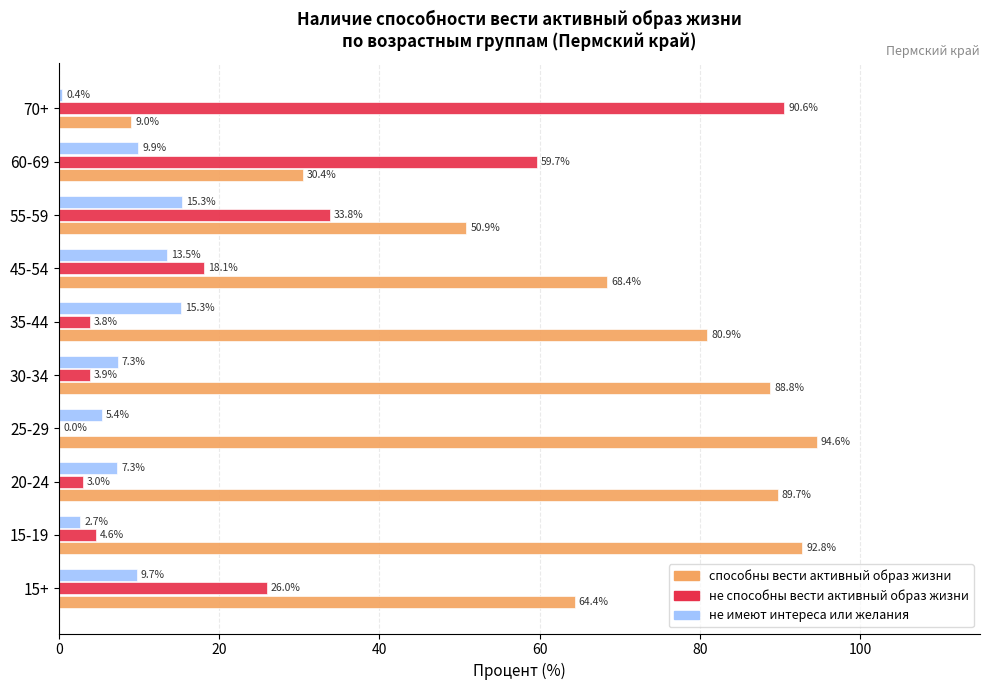

True or false: способны вести активный образ жизни has a value of 38.4 at 15+.

False